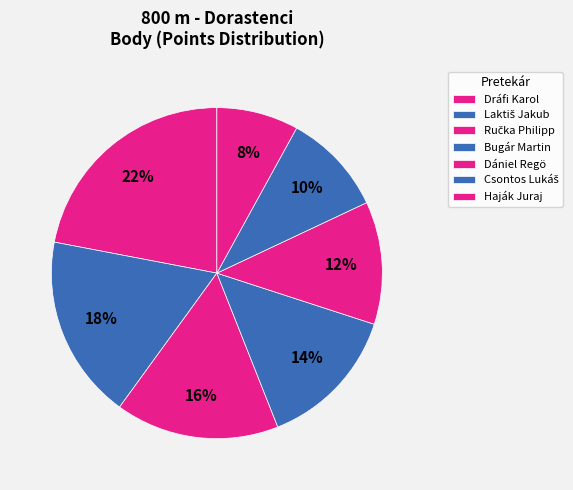

What is the total percentage of Haják Juraj and Bugár Martin?

22.0%